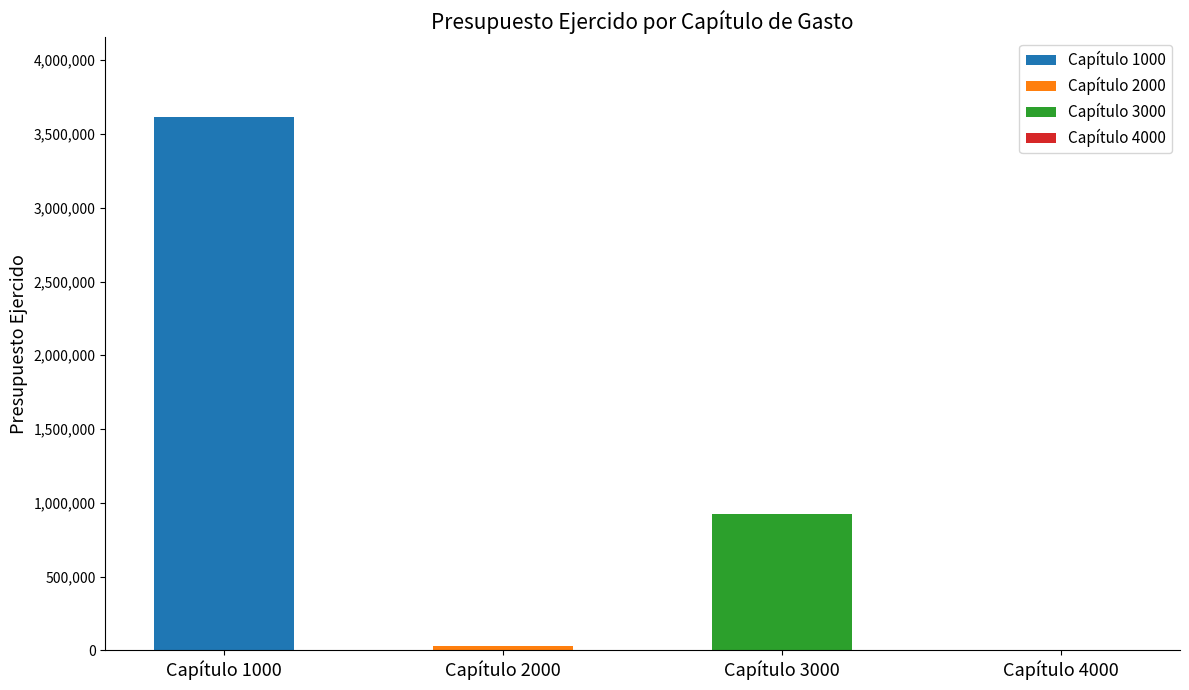

Are the bars grouped side by side (vs. stacked)?

No